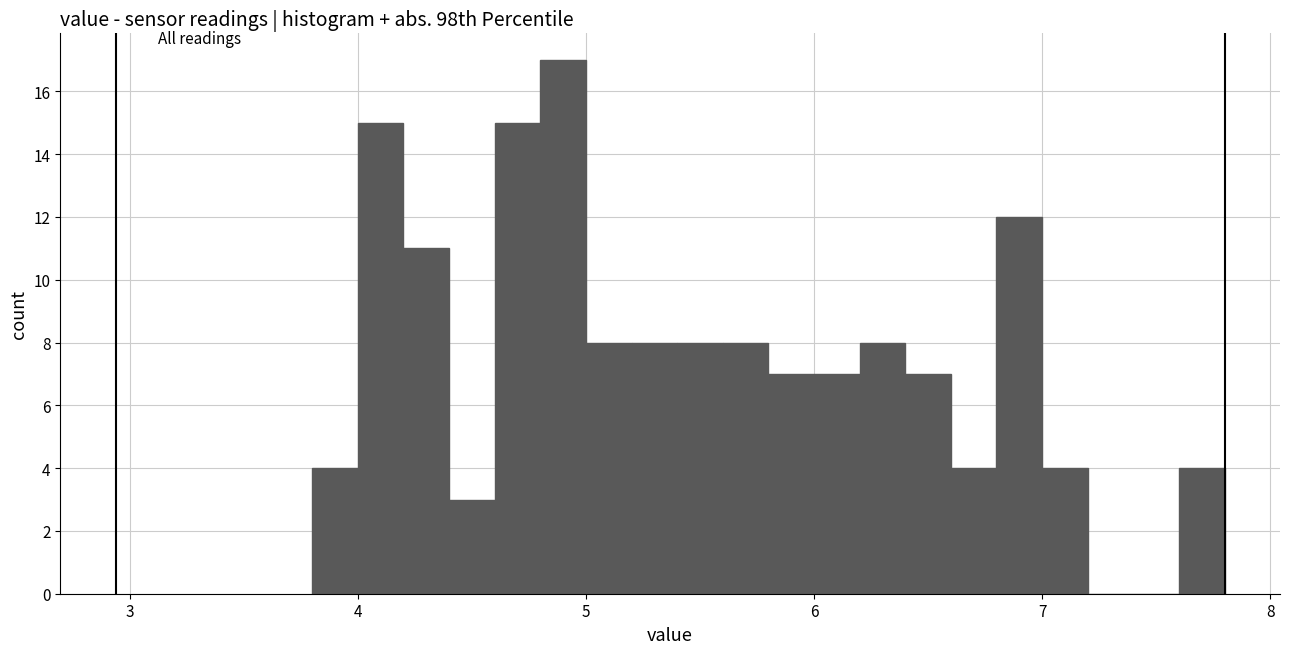

Read against the x-axis, roughly where is the centre of the tallest bar?

4.9